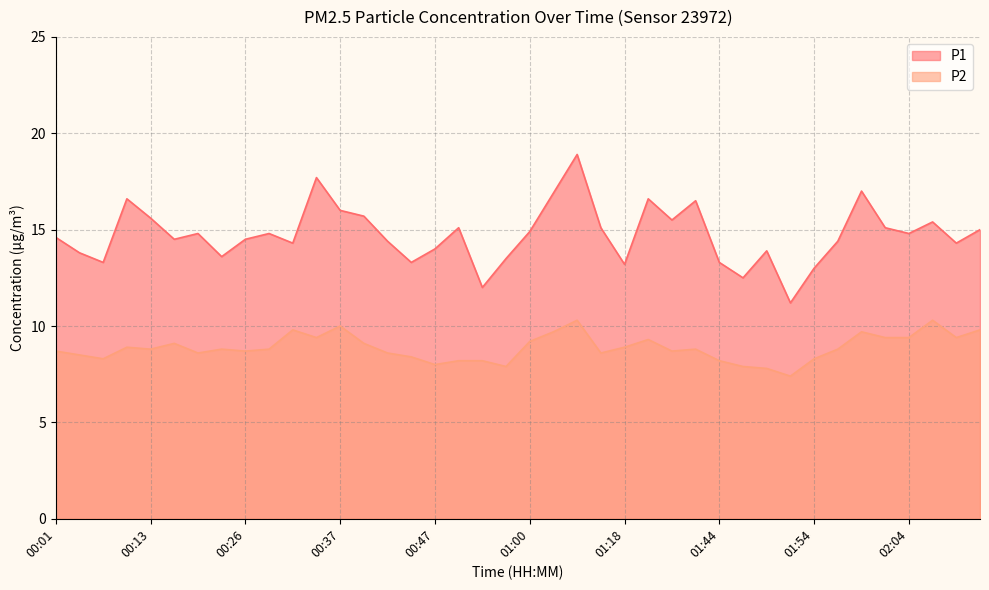

Rank the categories by P2 value from lowest to highest.

01:52, 01:49, 00:54, 01:47, 00:47, 00:49, 00:52, 01:44, 00:08, 01:54, 00:44, 00:03, 00:21, 00:42, 01:12, 00:01, 00:26, 01:39, 00:13, 00:24, 00:29, 01:42, 01:57, 00:11, 01:18, 00:19, 00:39, 01:00, 01:36, 00:34, 02:02, 02:04, 02:10, 01:02, 01:59, 00:31, 02:12, 00:37, 01:05, 02:07